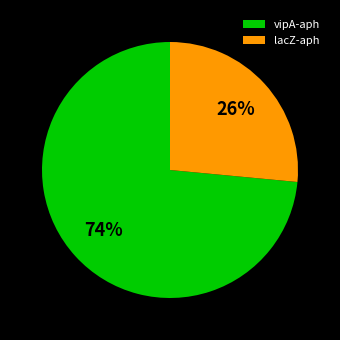

To the nearest percent, what is the combined percentage of vipA-aph and lacZ-aph?

100%